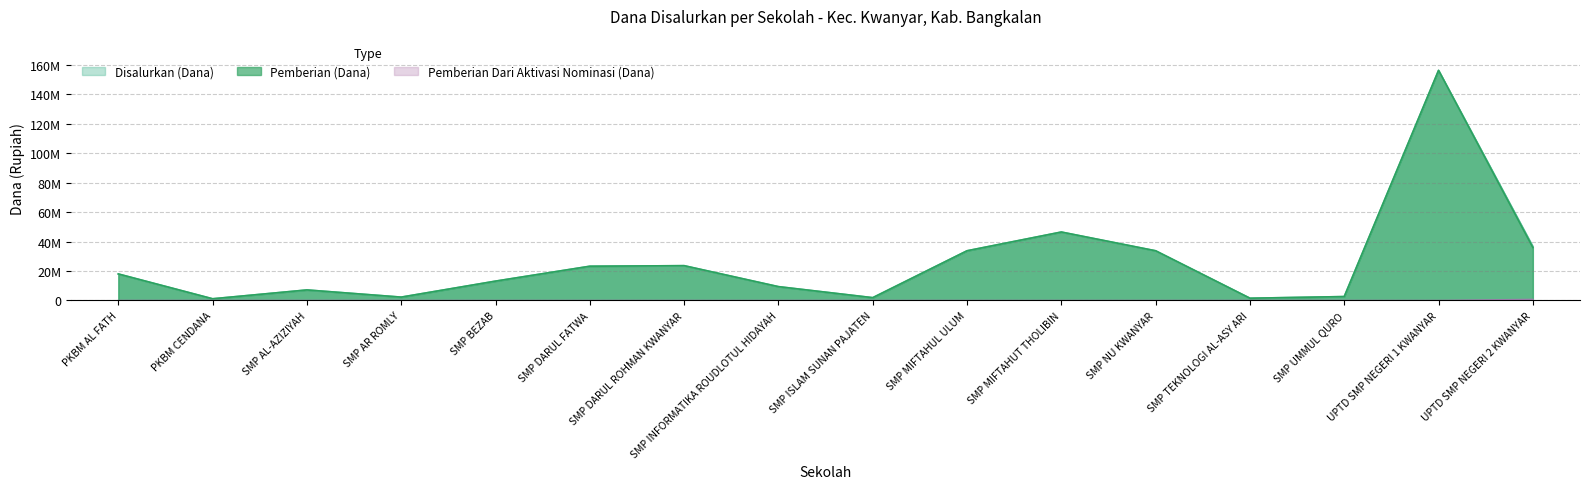

Reading right to left, extract all data points from this chart.

Disalurkan (Dana): UPTD SMP NEGERI 2 KWANYAR=36750000	UPTD SMP NEGERI 1 KWANYAR=156375000	SMP UMMUL QURO=2625000	SMP TEKNOLOGI AL-ASY ARI=1500000	SMP NU KWANYAR=33750000	SMP MIFTAHUT THOLIBIN=46500000	SMP MIFTAHUL ULUM=33750000	SMP ISLAM SUNAN PAJATEN=1875000	SMP INFORMATIKA ROUDLOTUL HIDAYAH=9375000	SMP DARUL ROHMAN KWANYAR=23625000	SMP DARUL FATWA=23250000	SMP BEZAB=13125000	SMP AR ROMLY=2250000	SMP AL-AZIZIYAH=7125000	PKBM CENDANA=1125000	PKBM AL FATH=18000000
Pemberian (Dana): UPTD SMP NEGERI 2 KWANYAR=36000000	UPTD SMP NEGERI 1 KWANYAR=156375000	SMP UMMUL QURO=2625000	SMP TEKNOLOGI AL-ASY ARI=1500000	SMP NU KWANYAR=33750000	SMP MIFTAHUT THOLIBIN=46500000	SMP MIFTAHUL ULUM=33750000	SMP ISLAM SUNAN PAJATEN=1875000	SMP INFORMATIKA ROUDLOTUL HIDAYAH=9375000	SMP DARUL ROHMAN KWANYAR=23625000	SMP DARUL FATWA=23250000	SMP BEZAB=13125000	SMP AR ROMLY=2250000	SMP AL-AZIZIYAH=7125000	PKBM CENDANA=1125000	PKBM AL FATH=18000000
Pemberian Dari Aktivasi Nominasi (Dana): UPTD SMP NEGERI 2 KWANYAR=750000	UPTD SMP NEGERI 1 KWANYAR=0	SMP UMMUL QURO=0	SMP TEKNOLOGI AL-ASY ARI=0	SMP NU KWANYAR=0	SMP MIFTAHUT THOLIBIN=0	SMP MIFTAHUL ULUM=0	SMP ISLAM SUNAN PAJATEN=0	SMP INFORMATIKA ROUDLOTUL HIDAYAH=0	SMP DARUL ROHMAN KWANYAR=0	SMP DARUL FATWA=0	SMP BEZAB=0	SMP AR ROMLY=0	SMP AL-AZIZIYAH=0	PKBM CENDANA=0	PKBM AL FATH=0